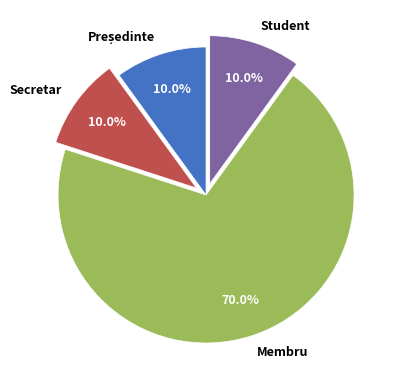

Is there a majority slice in this chart?

Yes